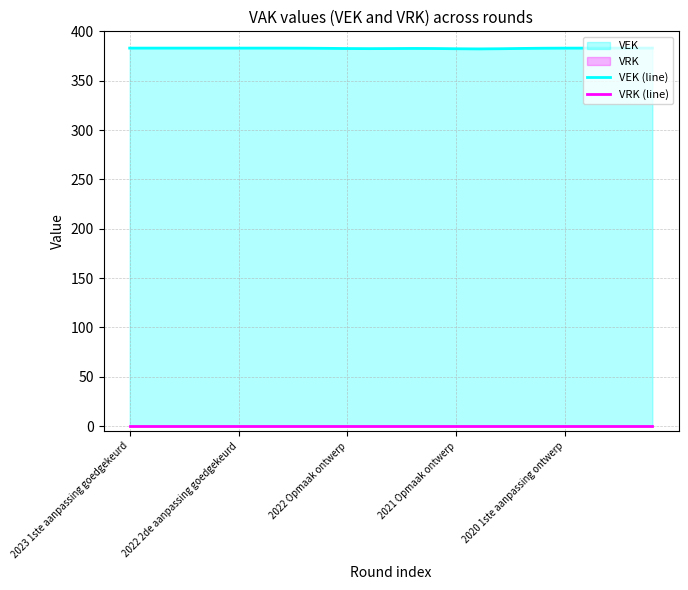

In VEK (line), how many points are higher than both neighbors (excluding endpoints)?

1